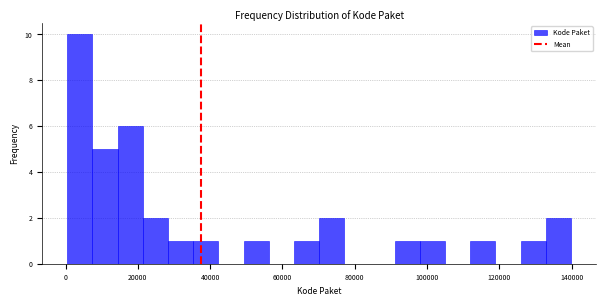

Read against the x-axis, roughly where is the centre of the tallest bar?

4000